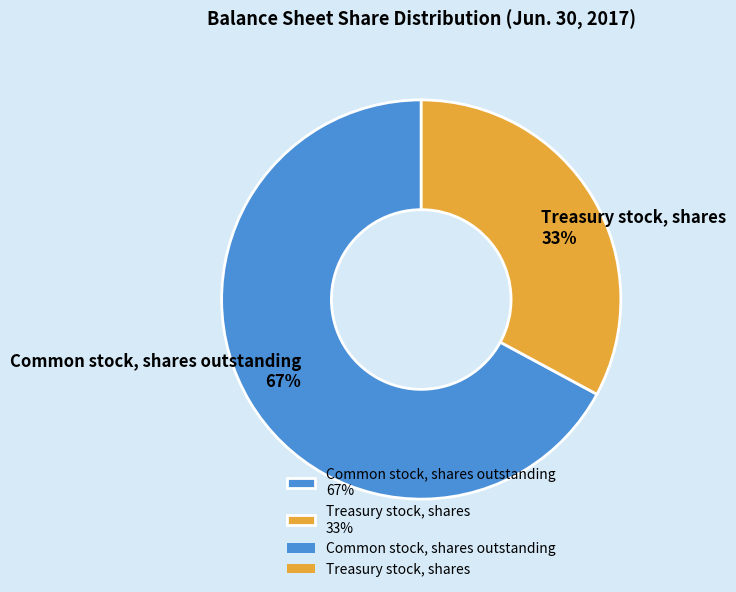

Approximately how many times larger is the value at Common stock, shares outstanding 67% compared to Treasury stock, shares 33%?

2.0